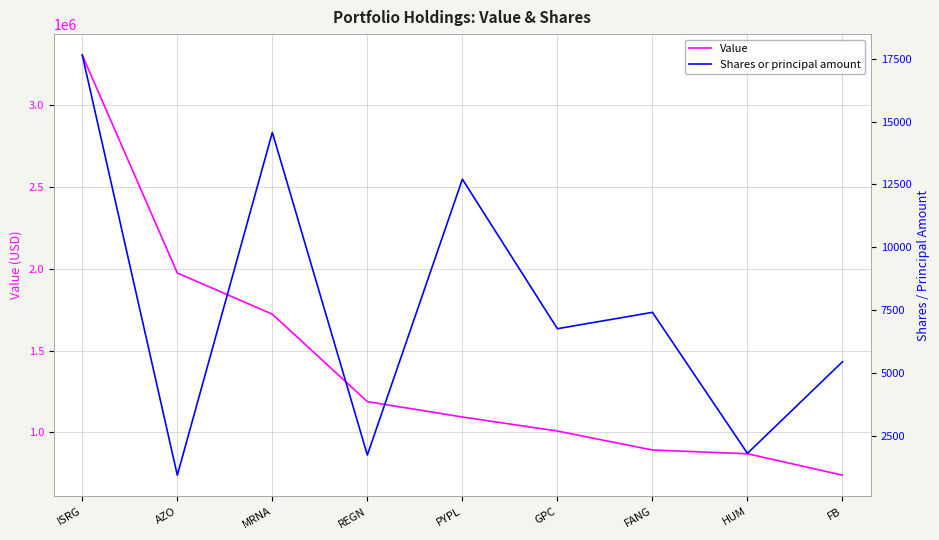

What is the maximum value for Value?

3308000